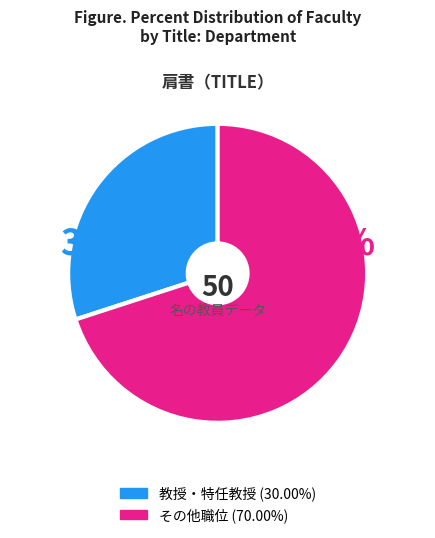

Does any single category account for the majority?

Yes